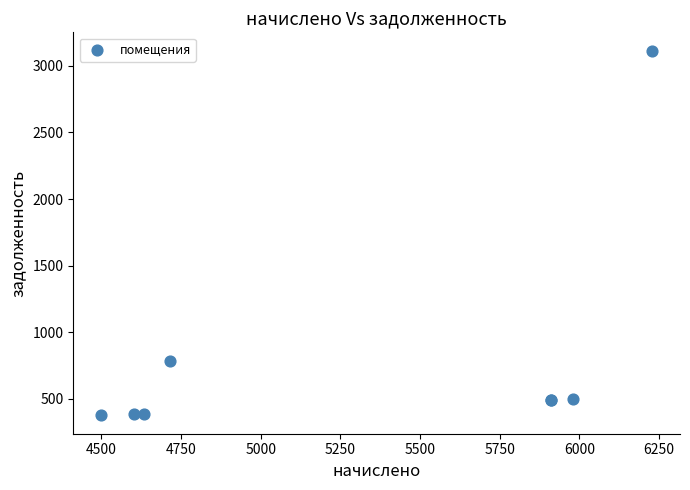

What Y value in the scatter plot is closest to 1744?

785.8